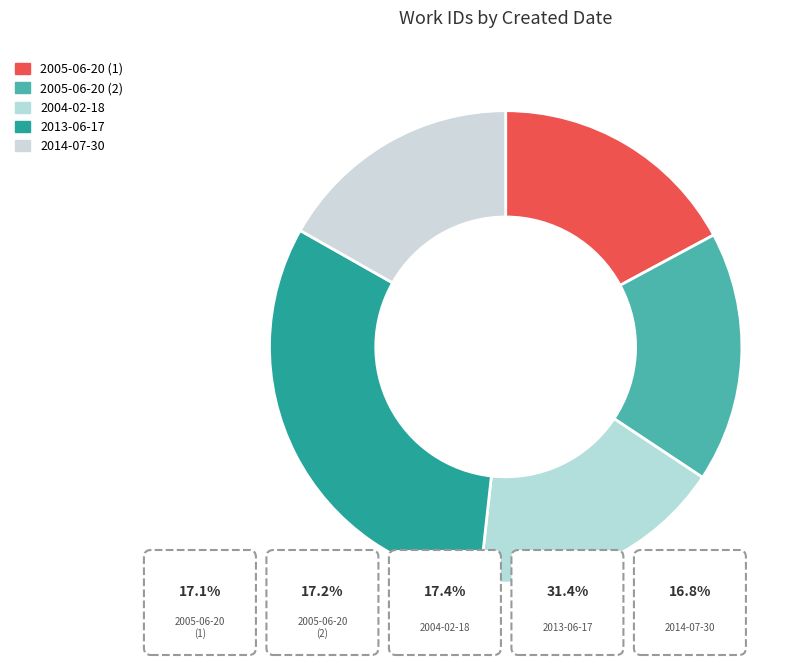

Count the number of slices in the pie.

5